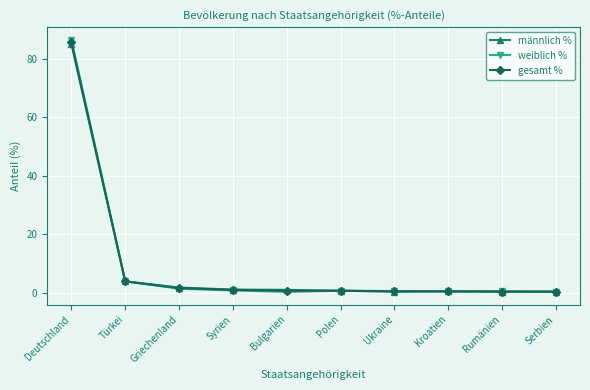

True or false: weiblich % has more than 0 points higher than both neighbors.

True